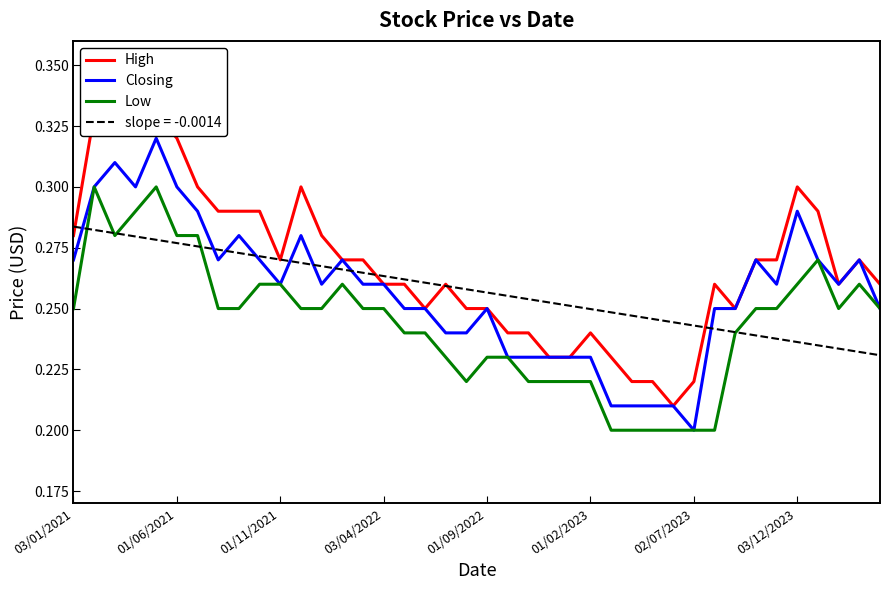

What is the sum of all Closing values?

10.3